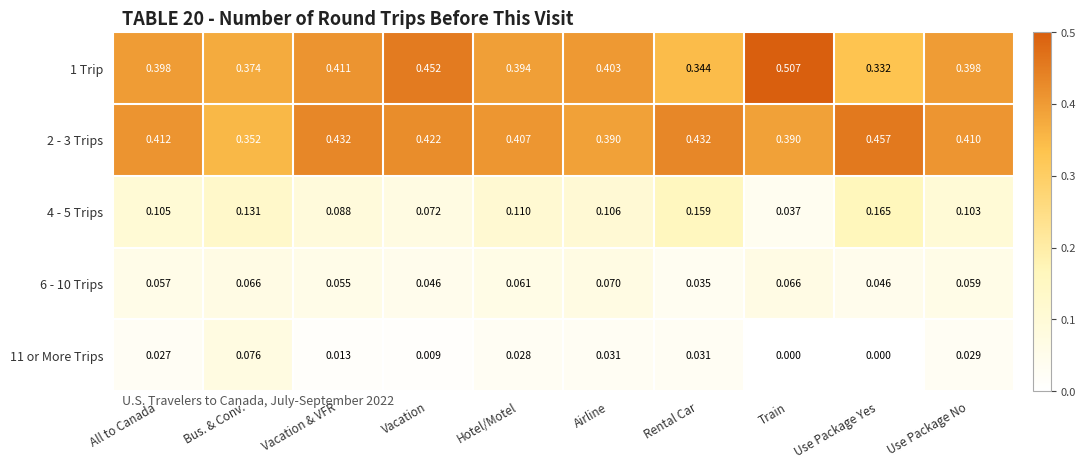

Where is 4 - 5 Trips nearest to the value 0?

Train